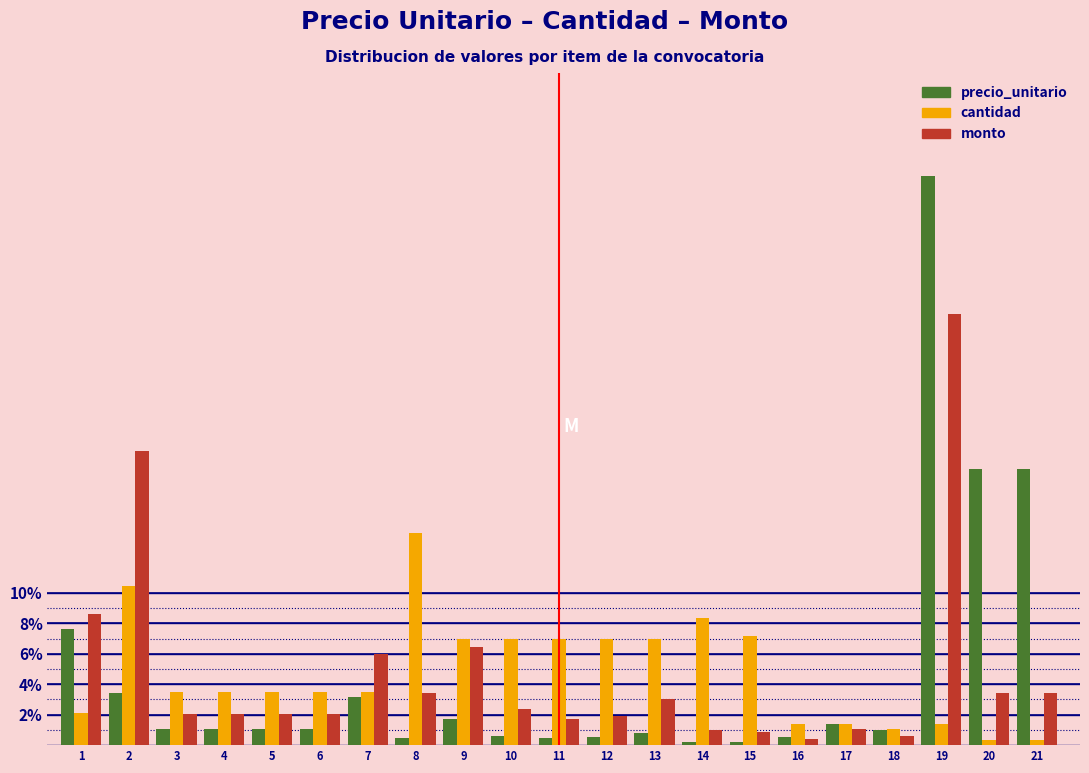

Does the chart contain any negative values?

No